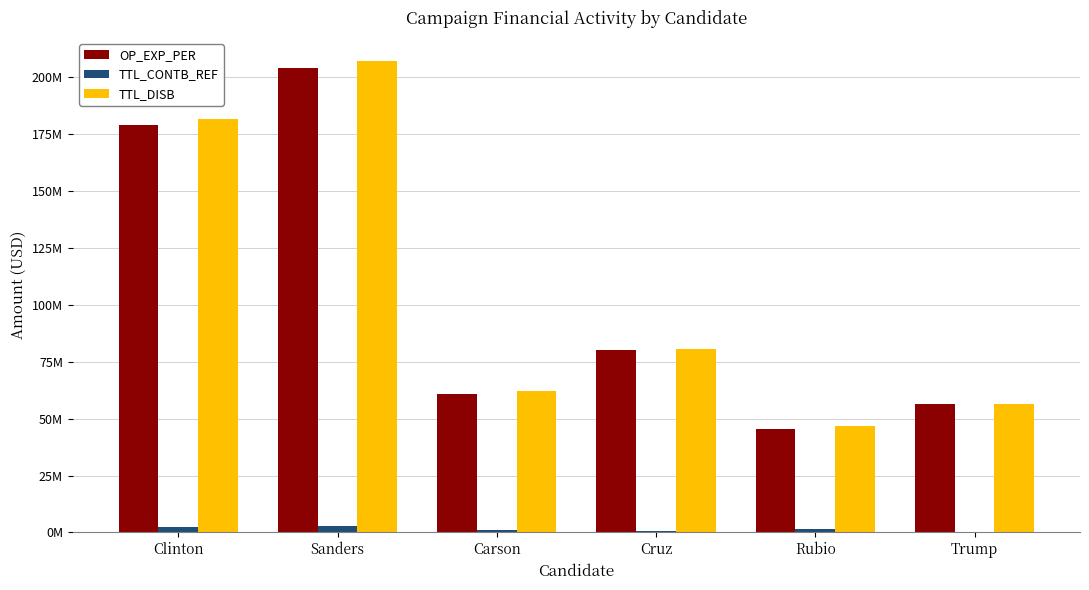

What is the total value across all series at Clinton?

363229595.9